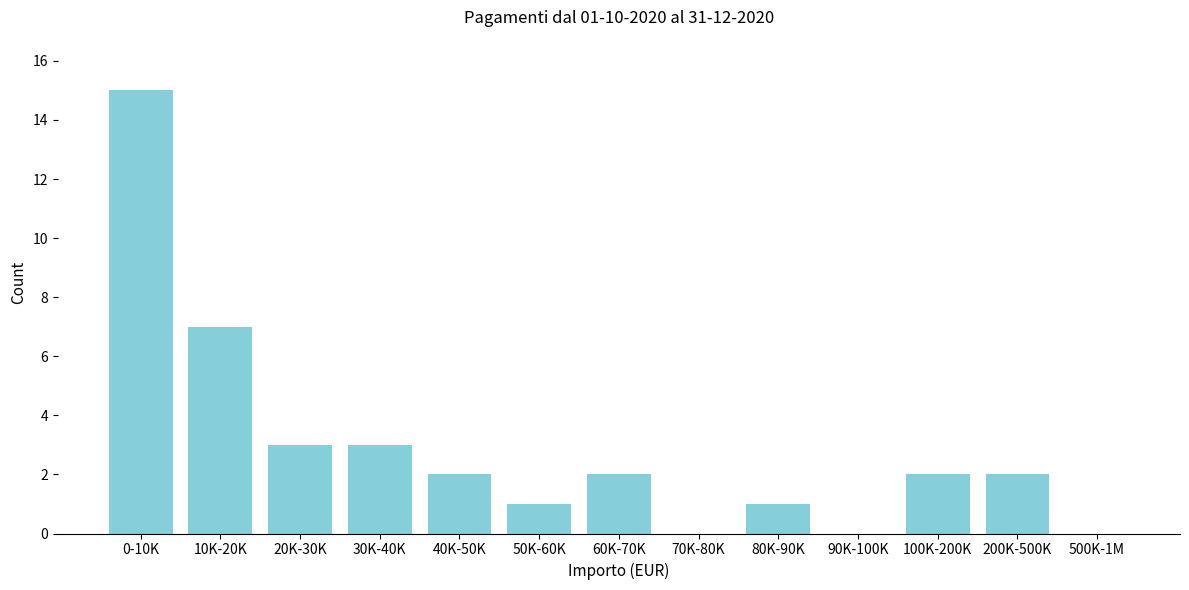

Reading right to left, extract all data points from this chart.

500K-1M=0	200K-500K=2	100K-200K=2	90K-100K=0	80K-90K=1	70K-80K=0	60K-70K=2	50K-60K=1	40K-50K=2	30K-40K=3	20K-30K=3	10K-20K=7	0-10K=15